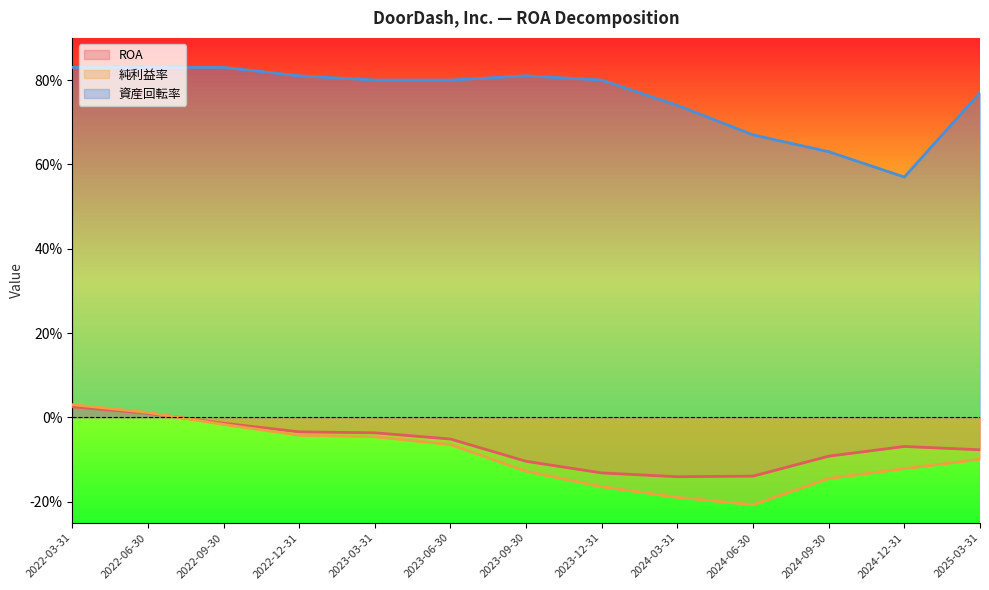

How many interior local valleys does the 純利益率 series have?

1